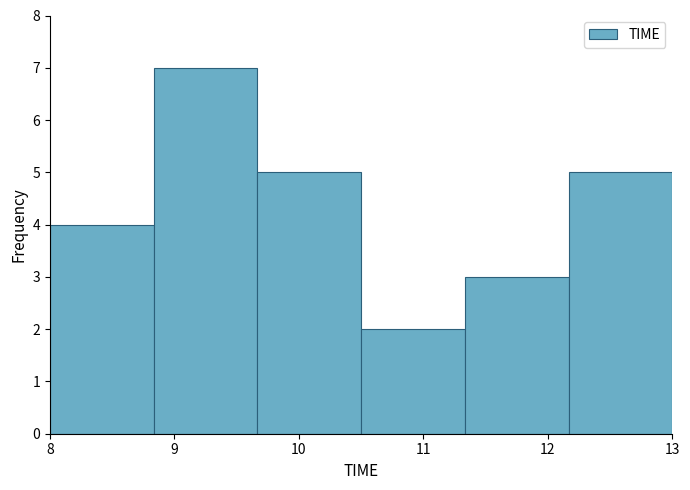

Reading left to right, list every bar in this chart as the range it spans on the x-axis followed by its height. Neither the bar edges nor the heights are printed on the chart, so give them approximately, as read against the axes.

8.0 to 8.8: 4
8.8 to 9.7: 7
9.7 to 10.5: 5
10.5 to 11.3: 2
11.3 to 12.2: 3
12.2 to 13.0: 5